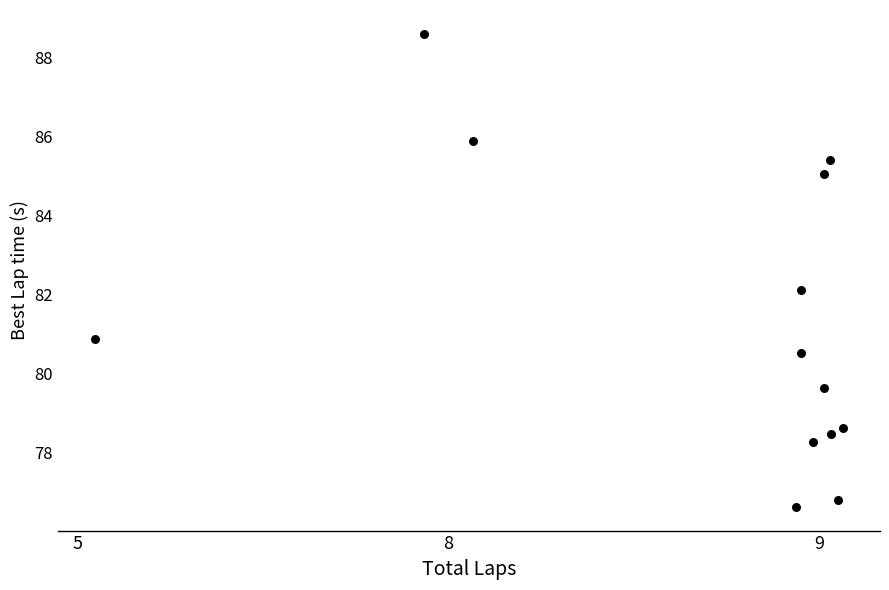

What is the range of X values (max minus min)?

2.0